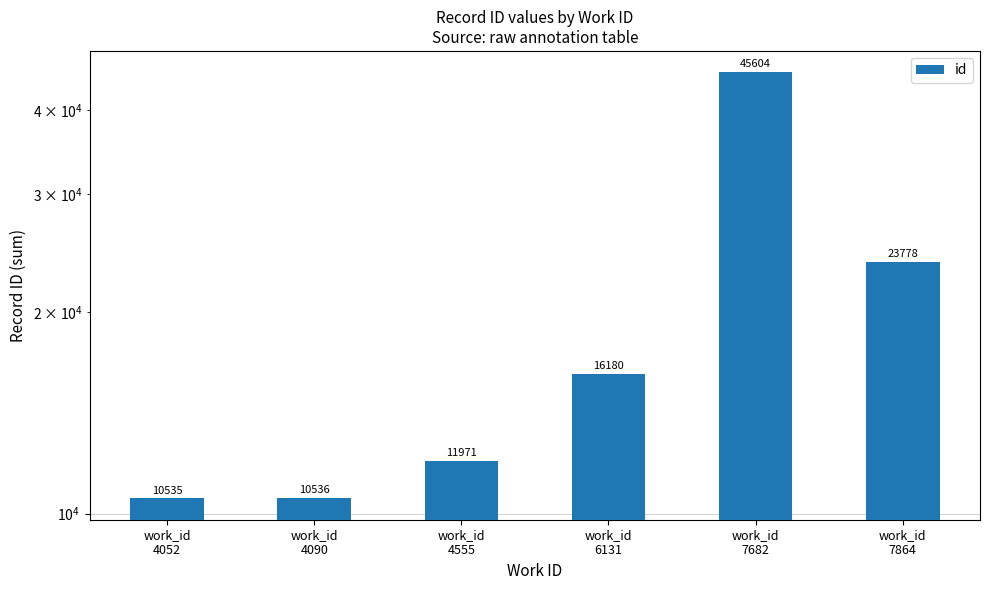

What is the difference between the maximum and minimum values?

35069